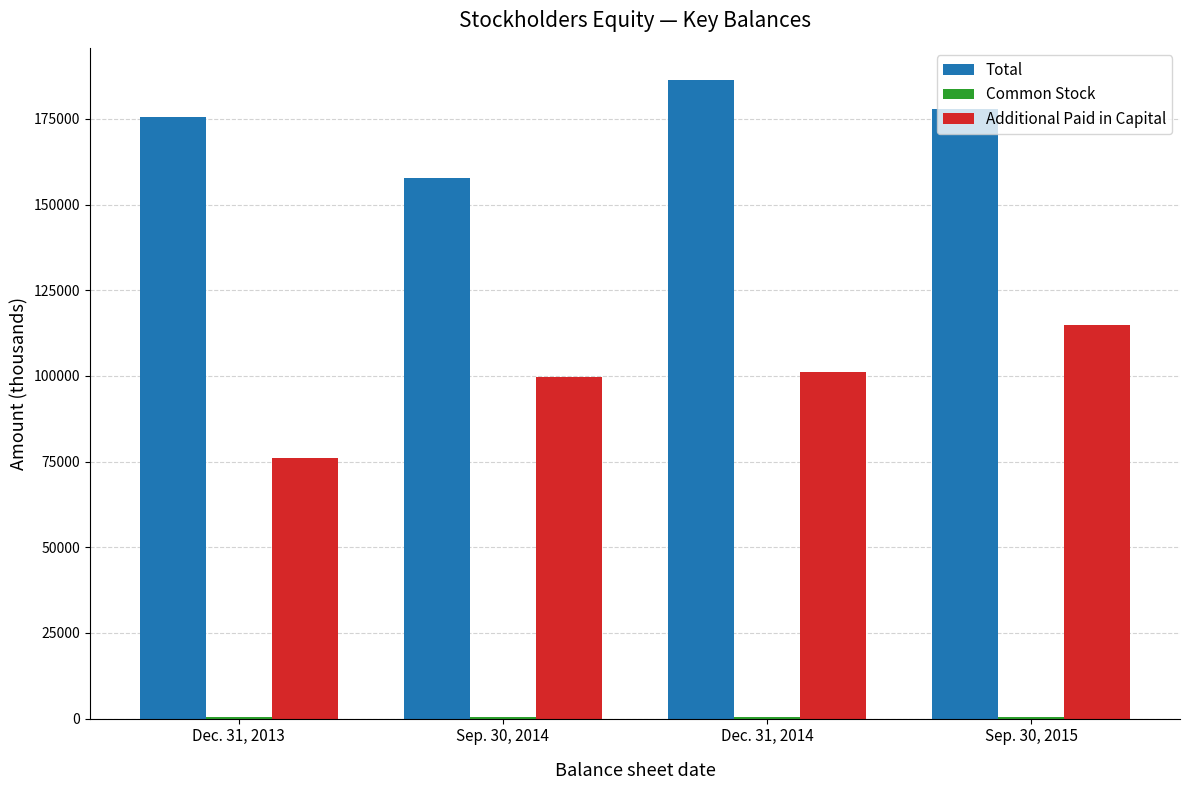

What is the maximum value for Total?

186445